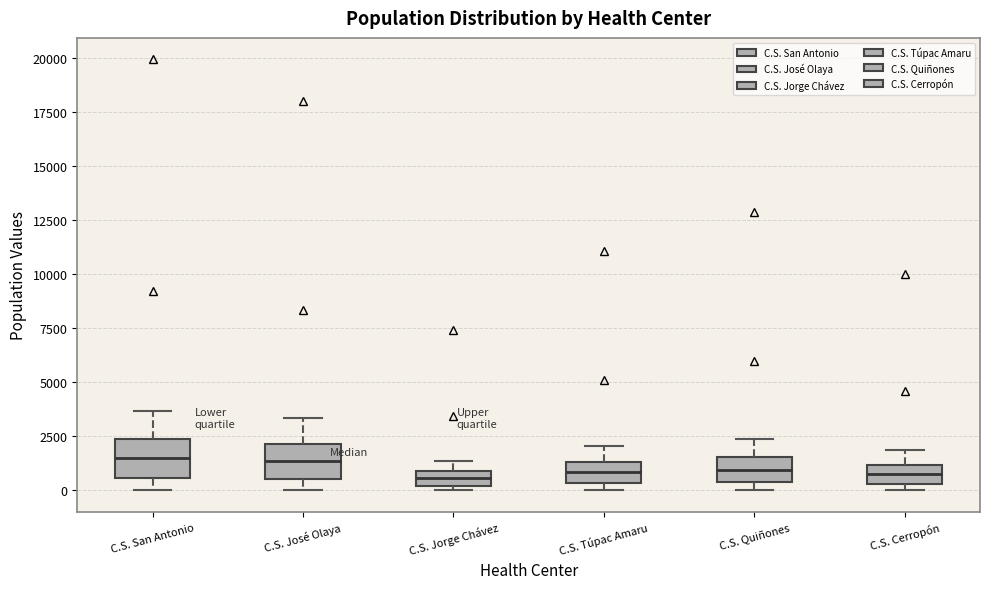

Where is the lower edge of the box for C.S. Cerropón on the y-axis? The values are not printed on the chart, so give them approximately, as read against the axis.

500